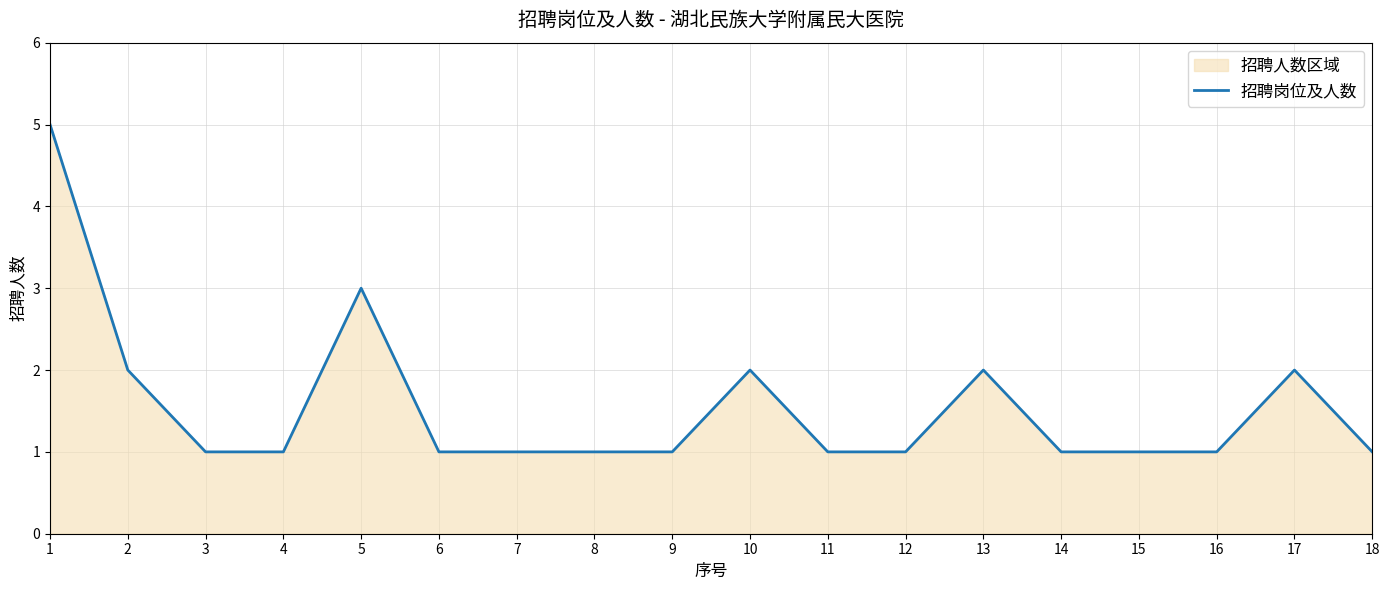

Does the chart have visible grid lines?

Yes